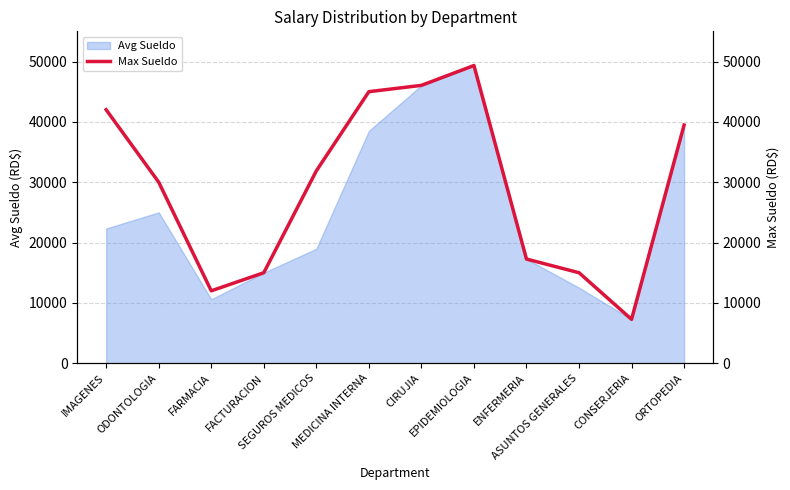

What is the ratio of the value at SEGUROS MEDICOS to the value at ENFERMERIA?

1.8